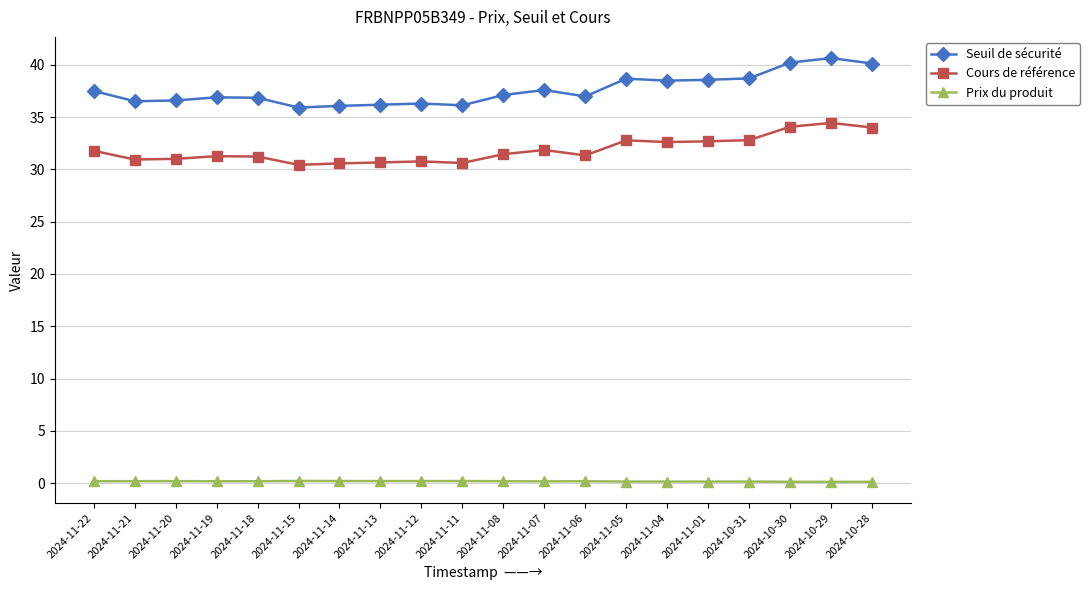

Is this an area chart (filled region under the line)?

No